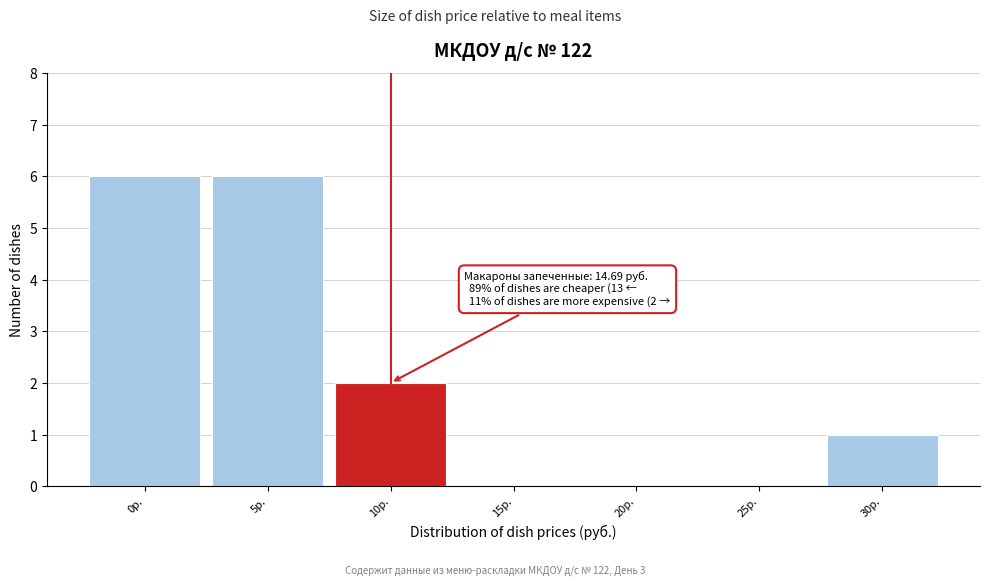

Reading left to right, transcribe all the data shown in this chart.

0р.=6	5р.=6	10р.=2	15р.=0	20р.=0	25р.=0	30р.=1